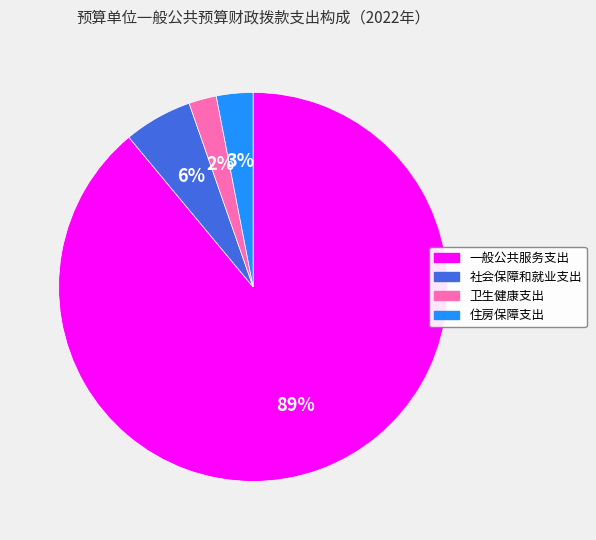

Is the sum of 卫生健康支出 and 一般公共服务支出 greater than half?

Yes